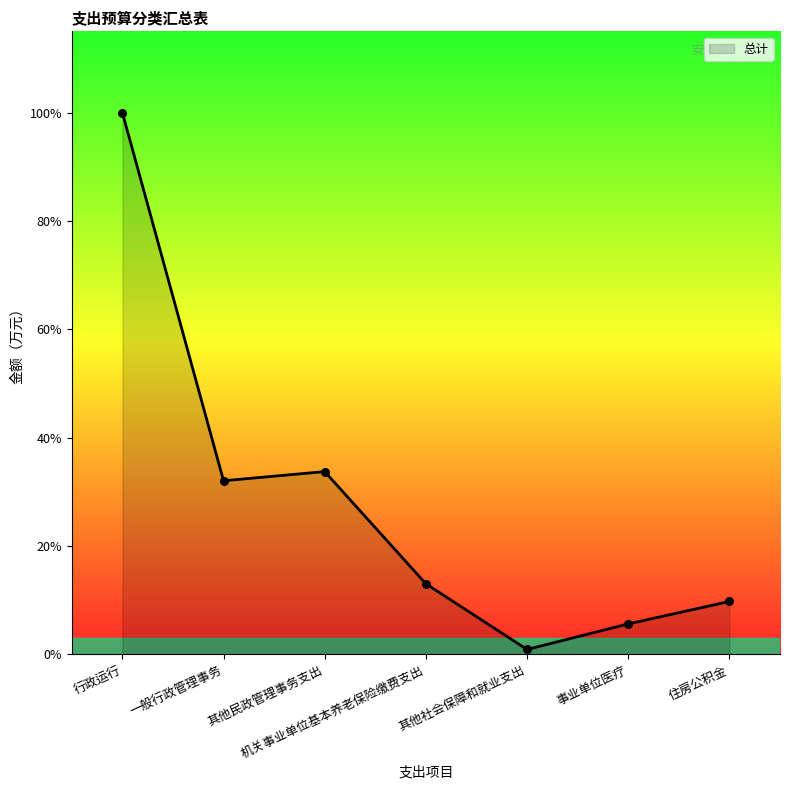

Between 机关事业单位基本养老保险缴费支出 and 一般行政管理事务, which is larger?

一般行政管理事务